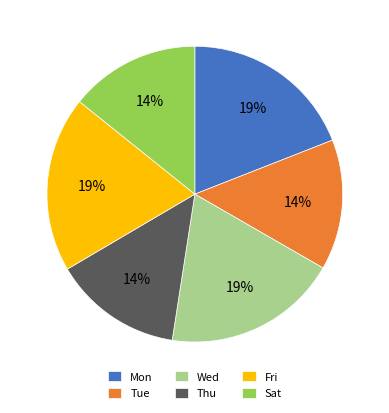

What is the ratio of the value at Fri to the value at Mon?

1.0